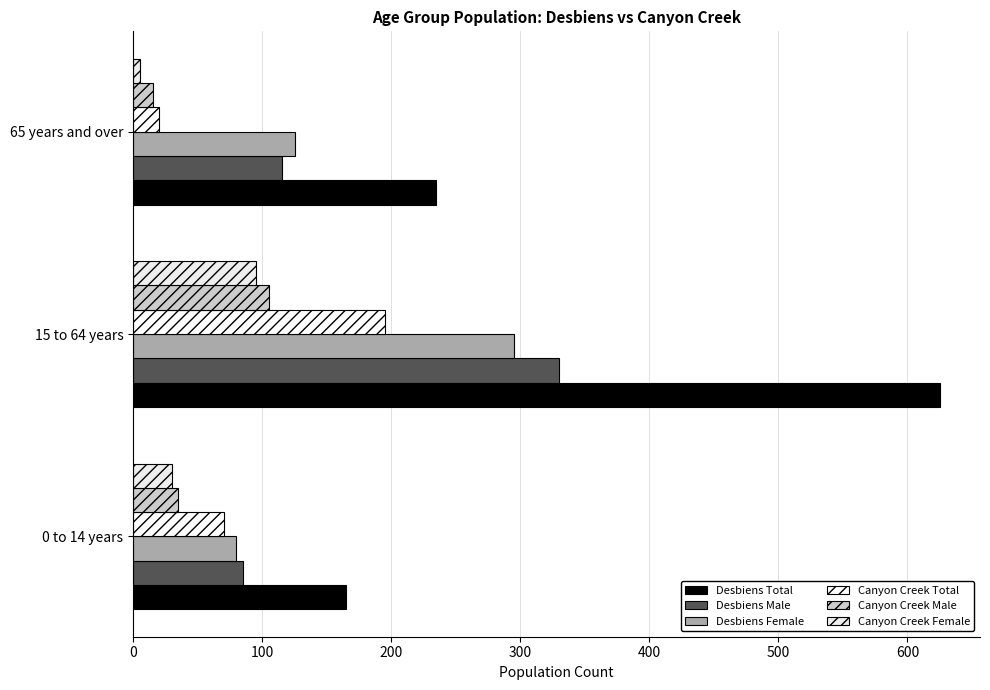

Which series has the widest spread of values?

Desbiens Total